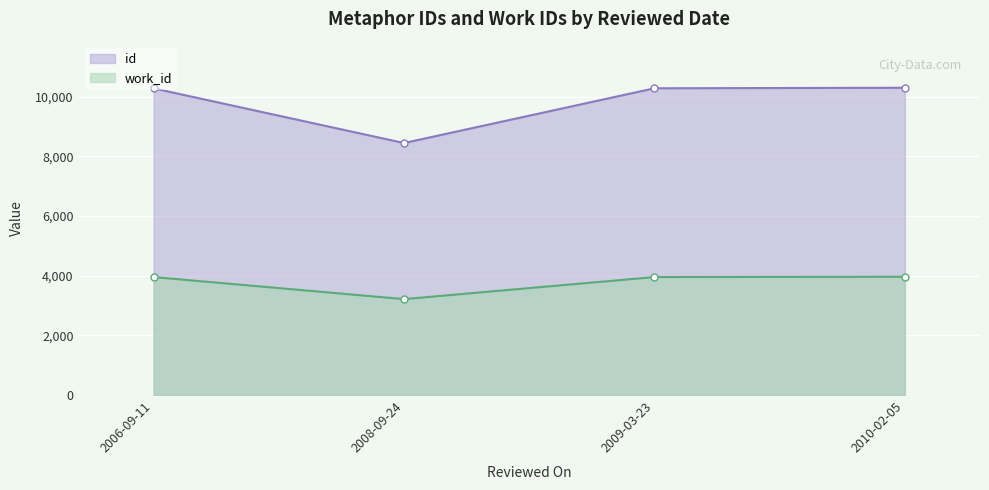

Count the number of data series in this chart.

2